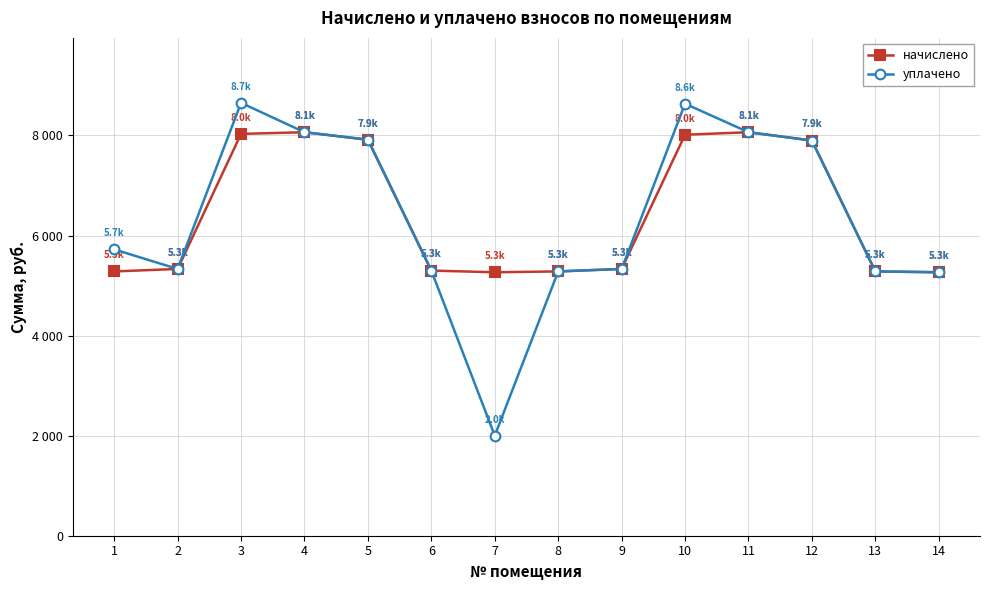

At how many categories does at least one series exceed 8148?

2